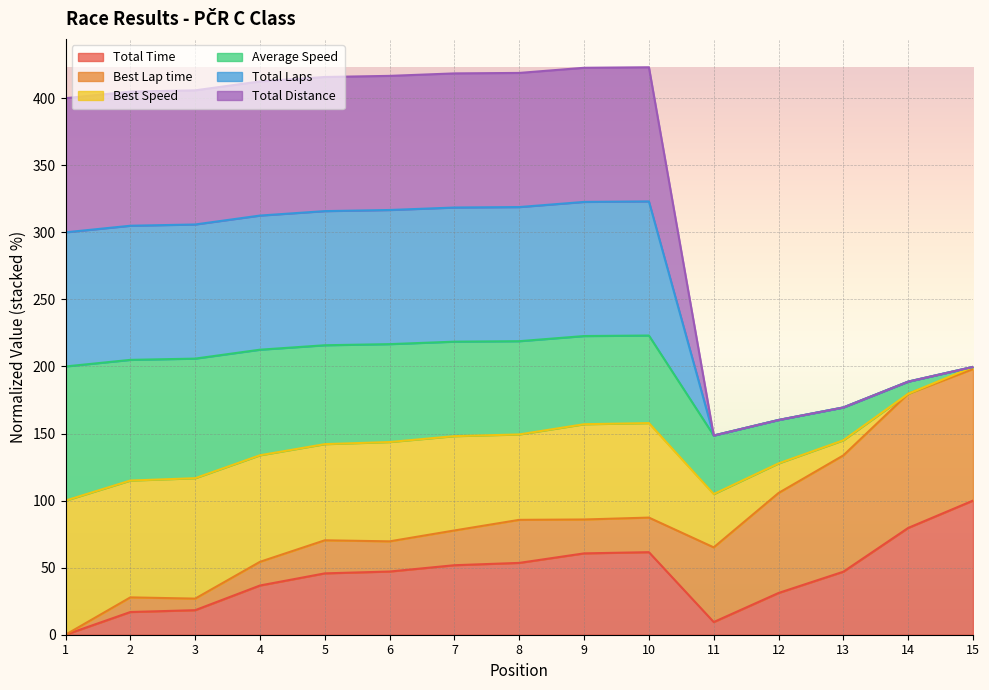

True or false: Total Laps and Total Time intersect in this chart.

False